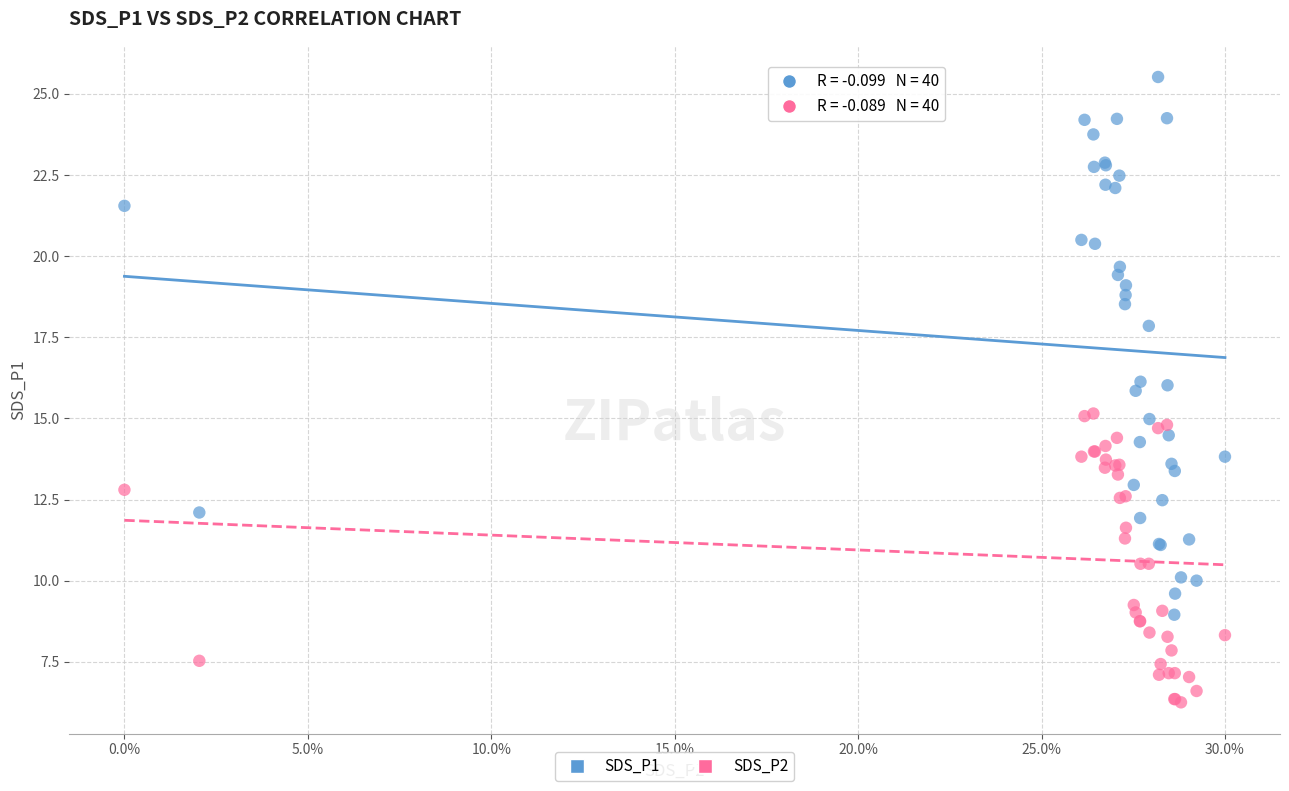

Which series contains the highest Y value?

SDS_P1